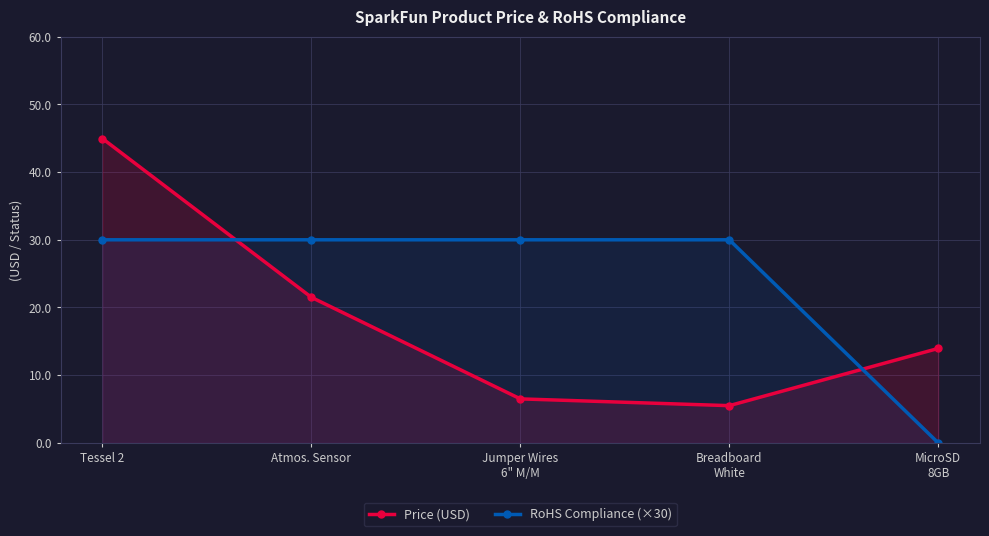

Reading left to right, transcribe all the data shown in this chart.

Price (USD): Tessel 2=45.0	Atmos. Sensor=21.5	Jumper Wires
6" M/M=6.5	Breadboard
White=5.5	MicroSD
8GB=13.9
RoHS Compliance (×30): Tessel 2=30.0	Atmos. Sensor=30.0	Jumper Wires
6" M/M=30.0	Breadboard
White=30.0	MicroSD
8GB=0.0